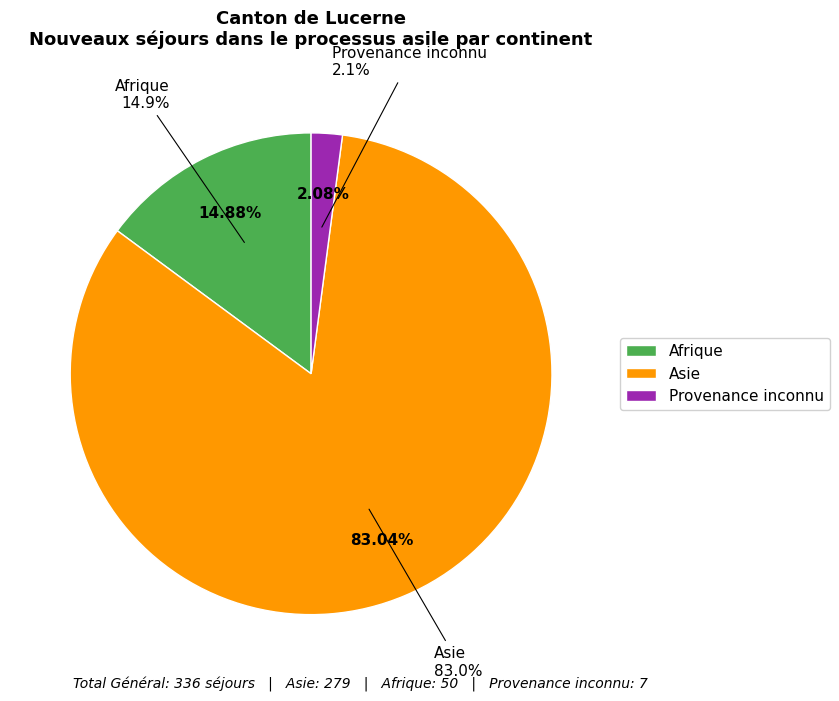

To the nearest percent, what portion does Afrique represent?

15%